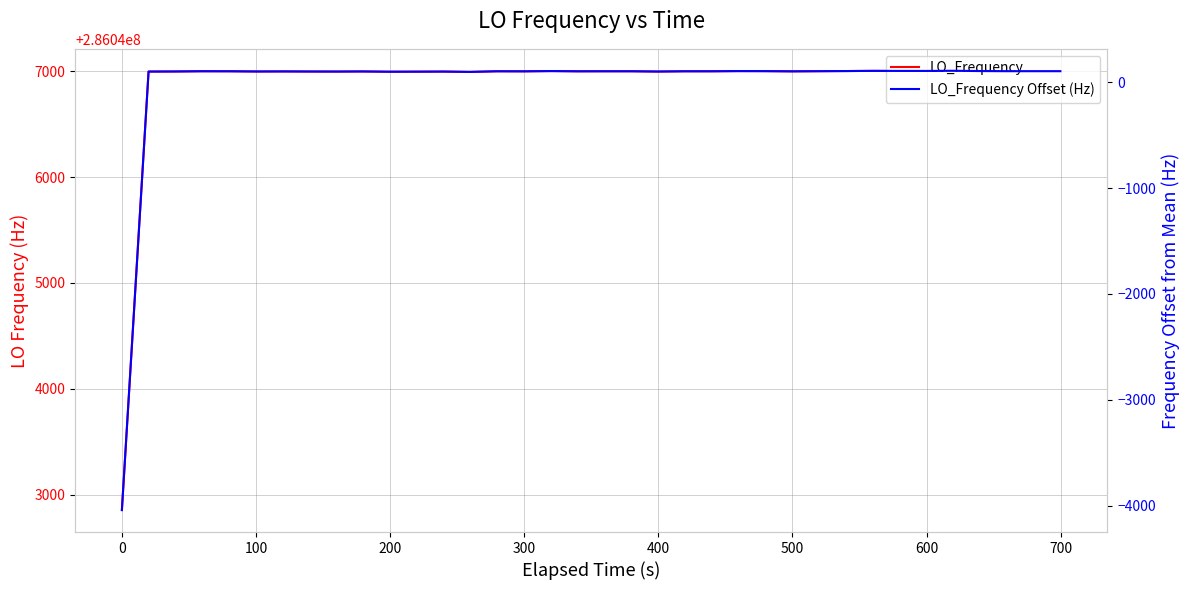

What are all the series names shown in the legend?

LO_Frequency, LO_Frequency Offset (Hz)